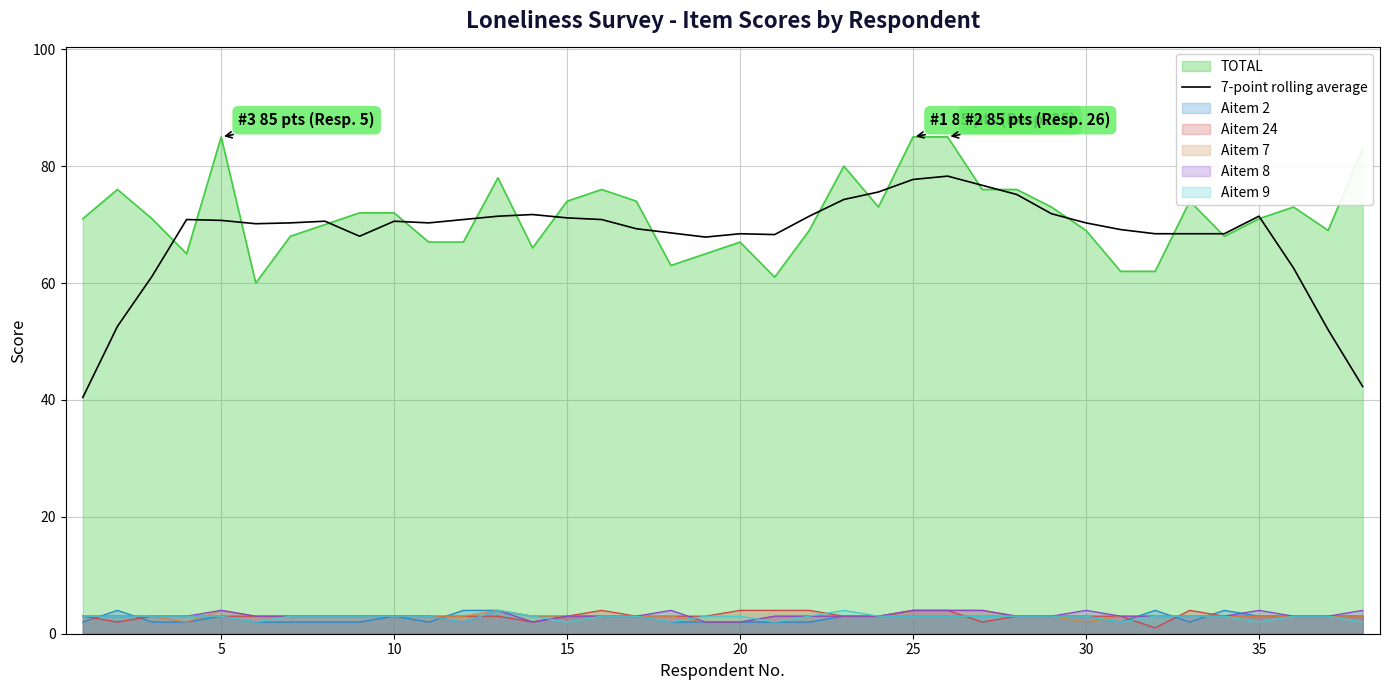

True or false: Aitem 2 and TOTAL cross at least once.

False